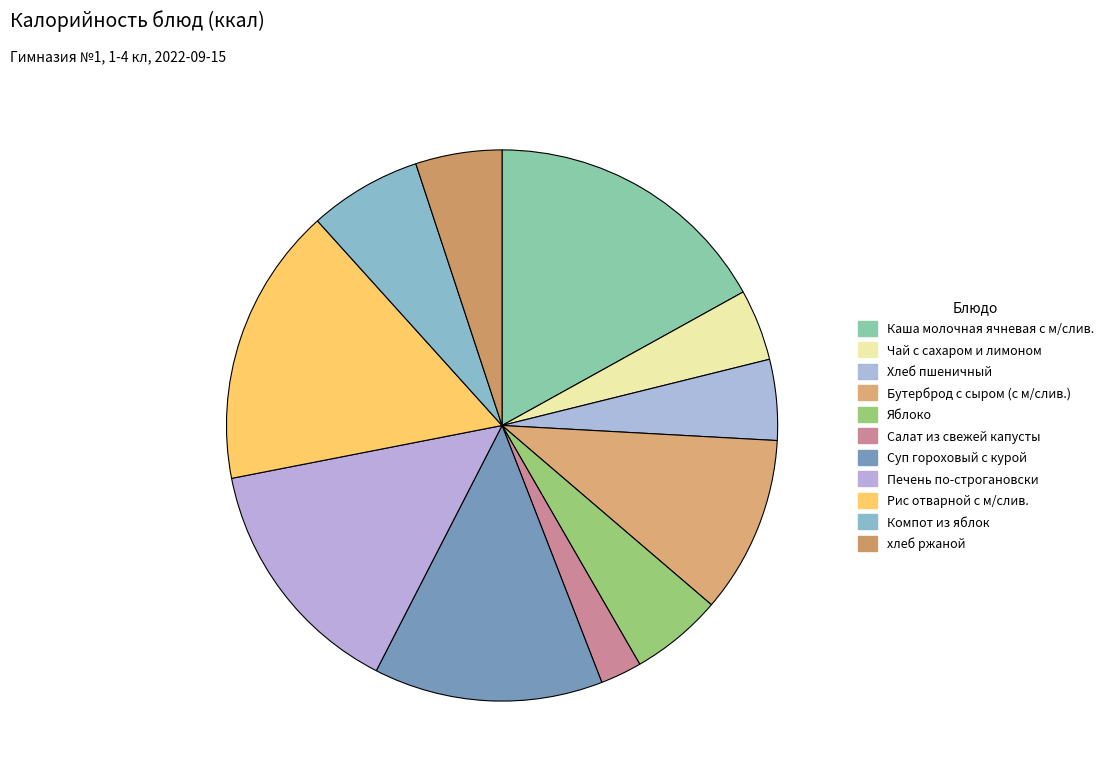

What percentage is the Компот из яблок slice, to the nearest percent?

7%